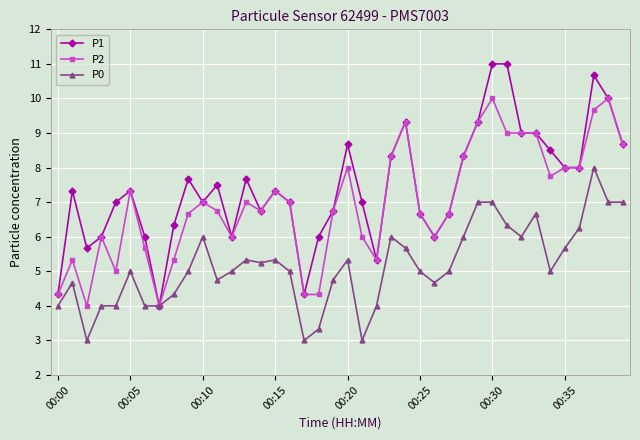

List the series in order of their peak value, lowest first.

P0, P2, P1